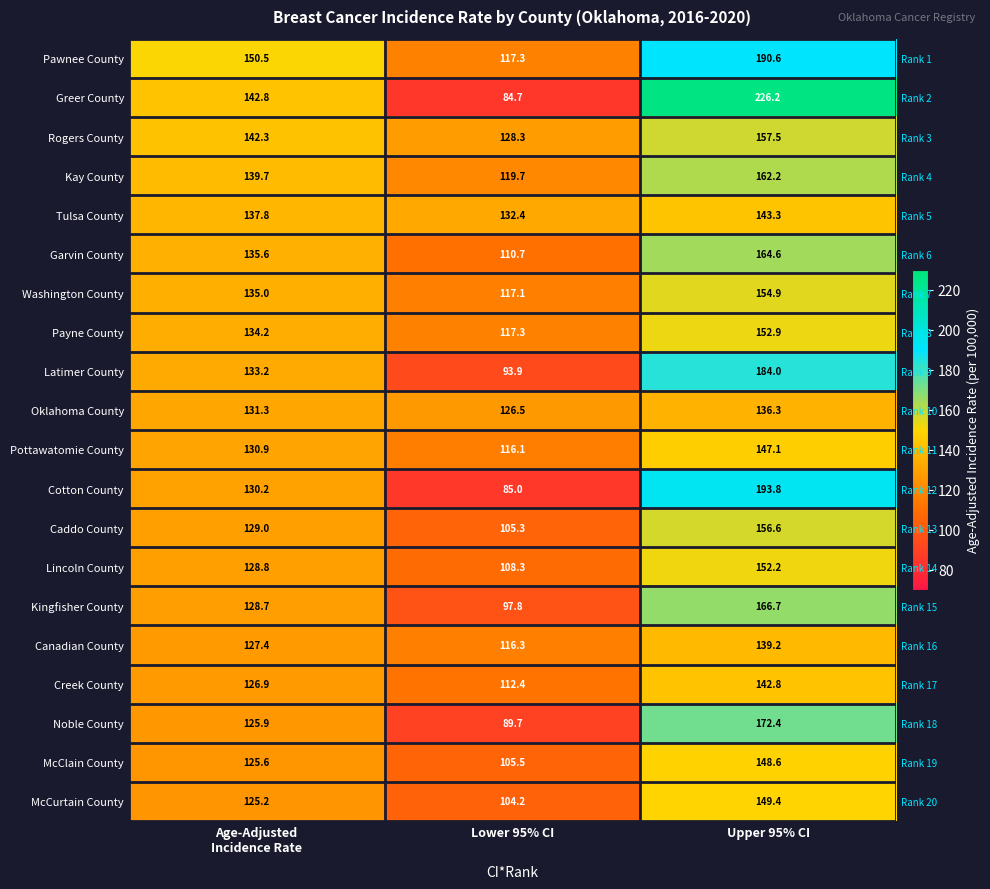

Which series has the largest total across all categories?

Pawnee County